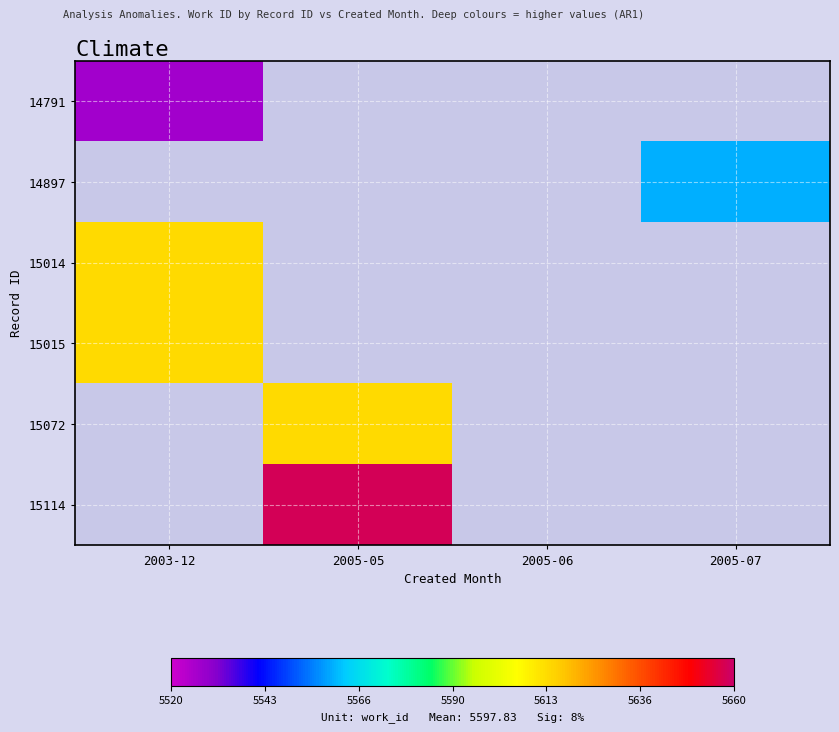

At how many categories does at least one series exceed 5577?

2